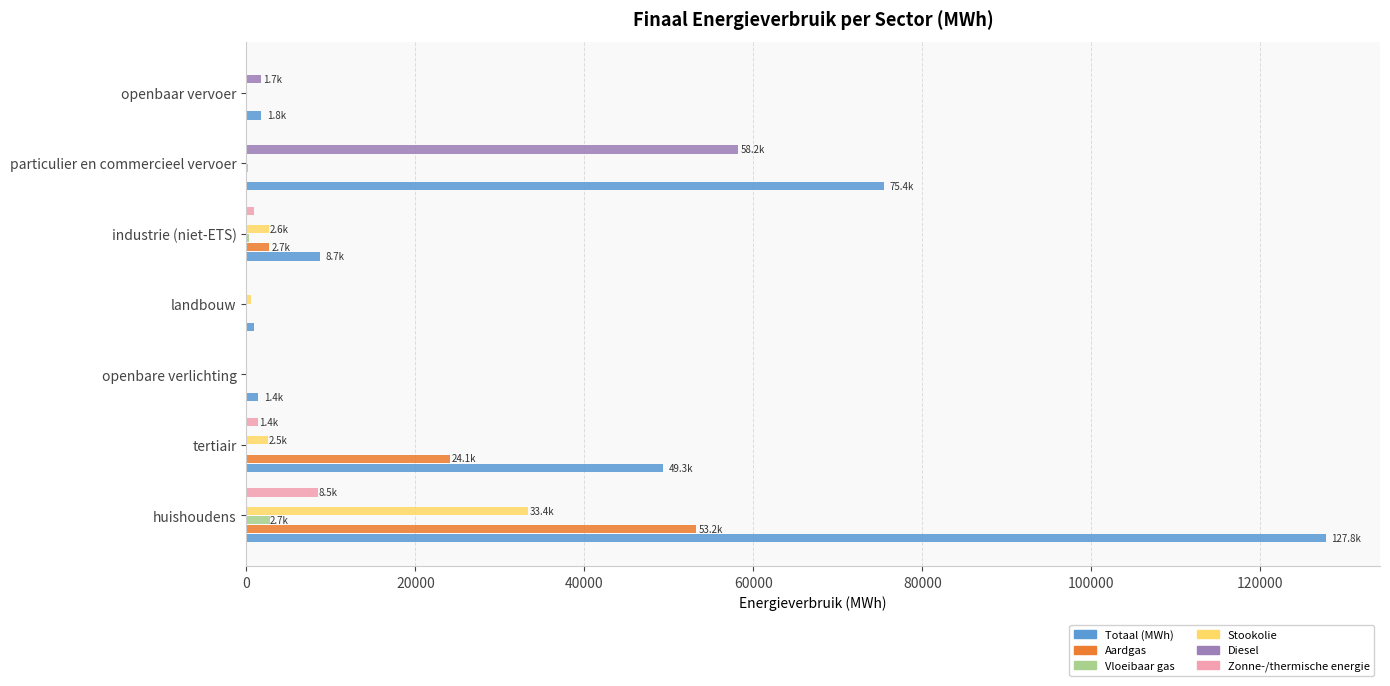

True or false: Totaal (MWh) has a value of 132370.3 at particulier en commercieel vervoer.

False